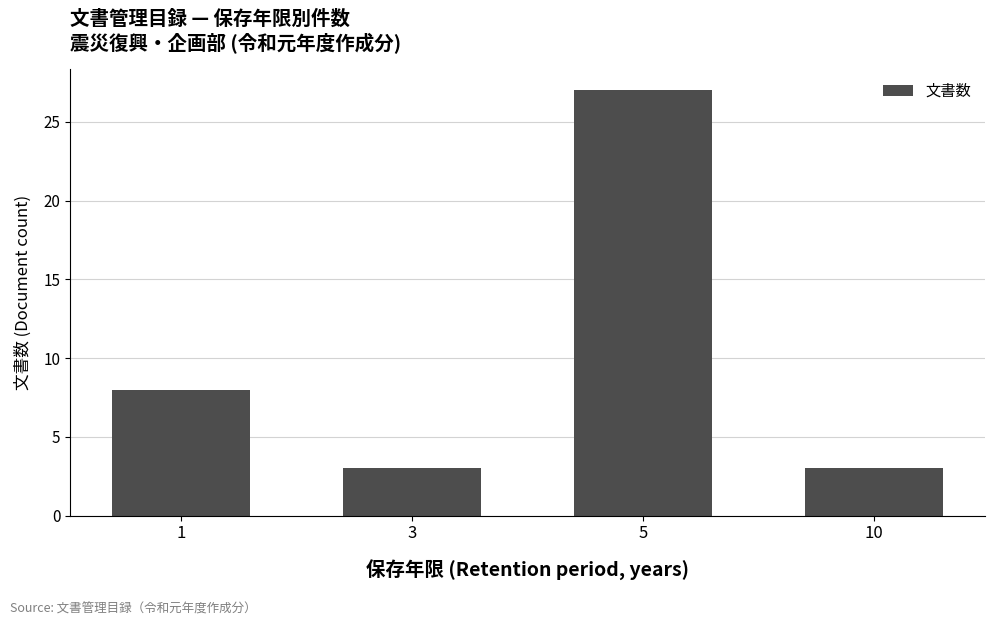

What is the maximum value shown in the chart?

27